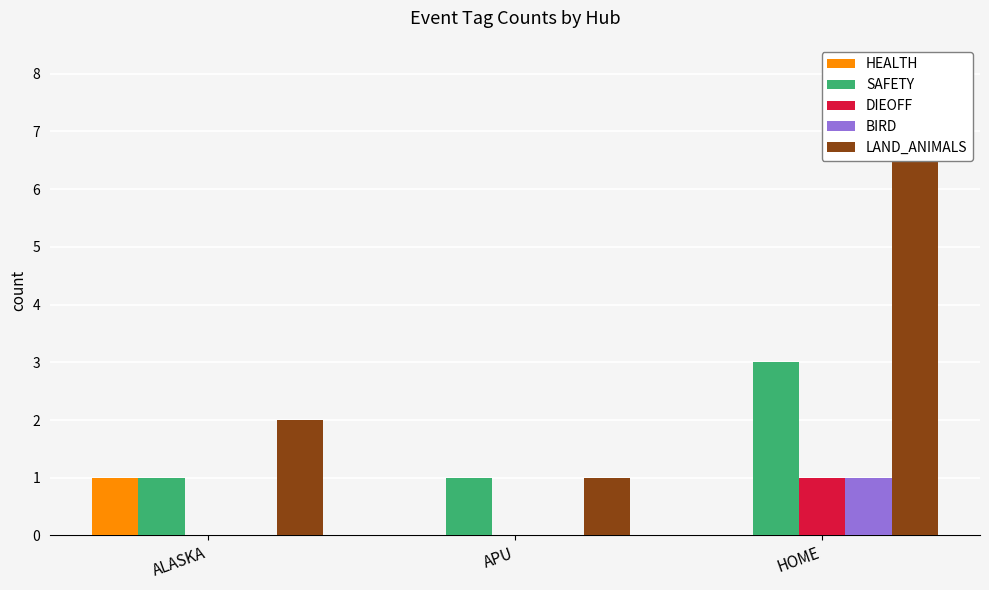

How many bars are there in total?

15